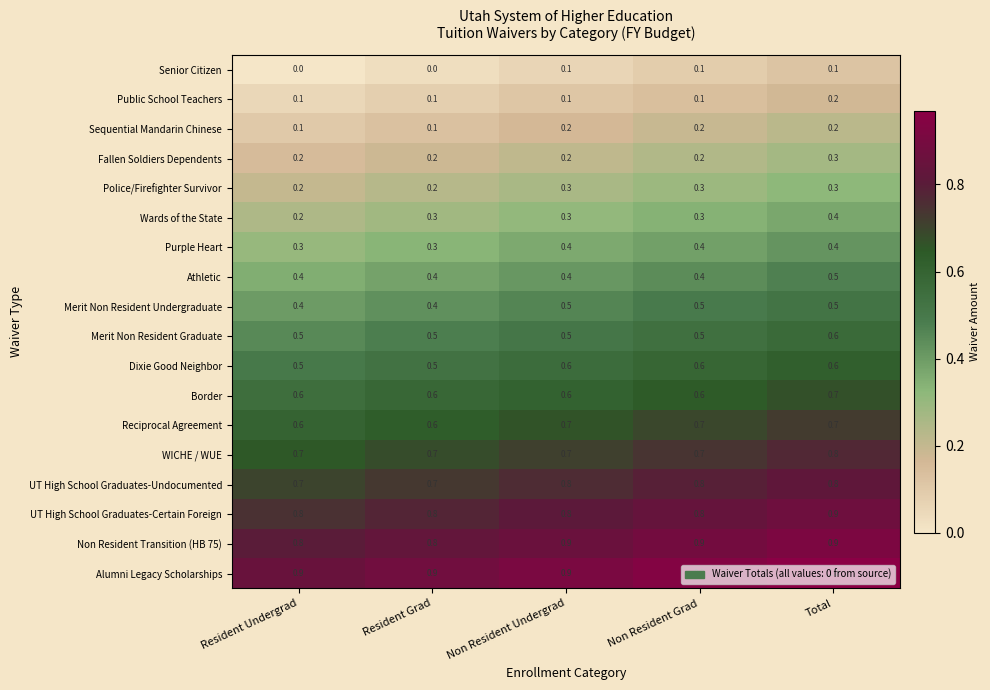

What is the difference between the highest and lowest values at Non Resident Grad?

0.8